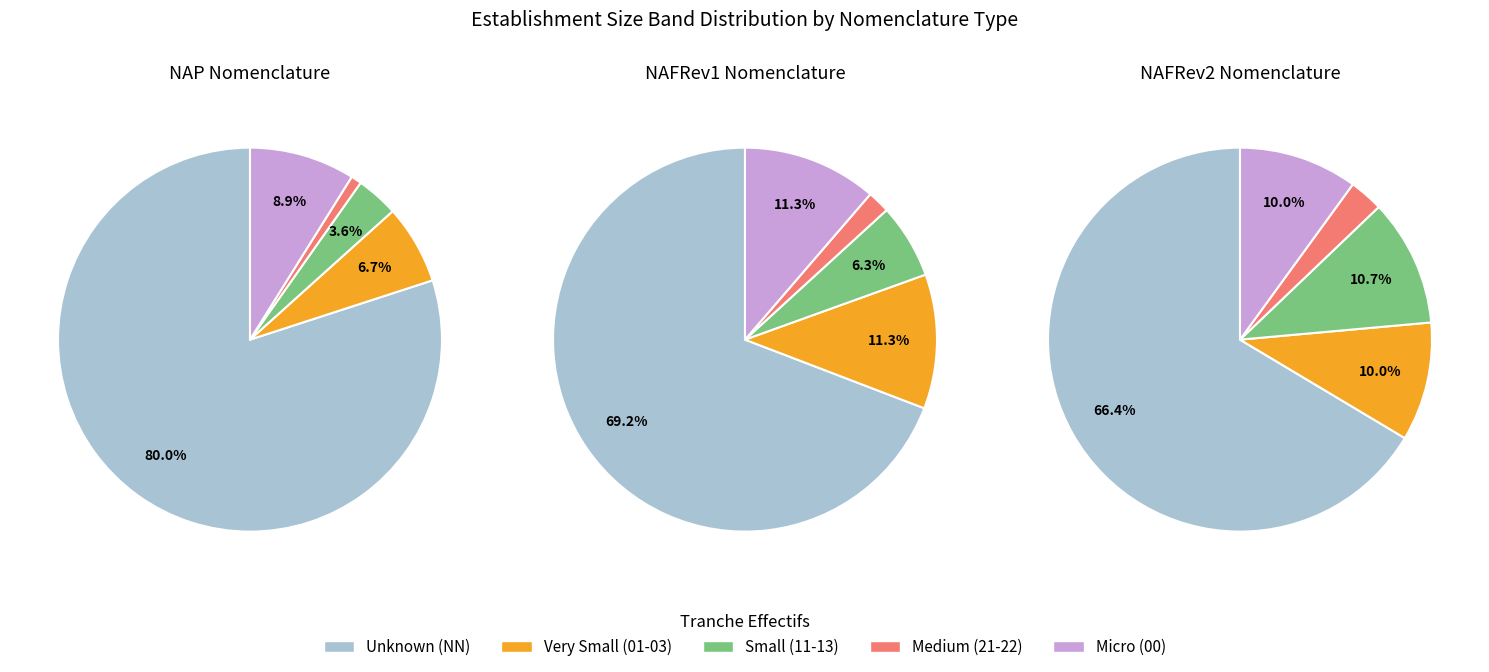

What is the smallest slice in the pie chart?

22